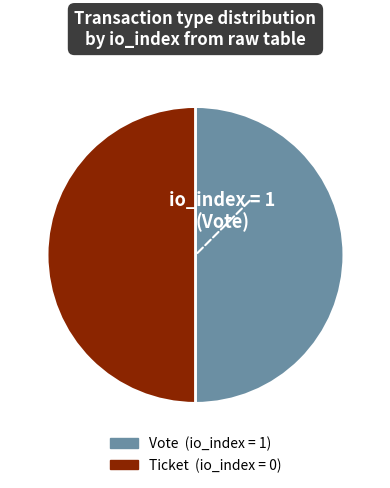

Do Vote and Ticket together represent more than half of the pie?

Yes